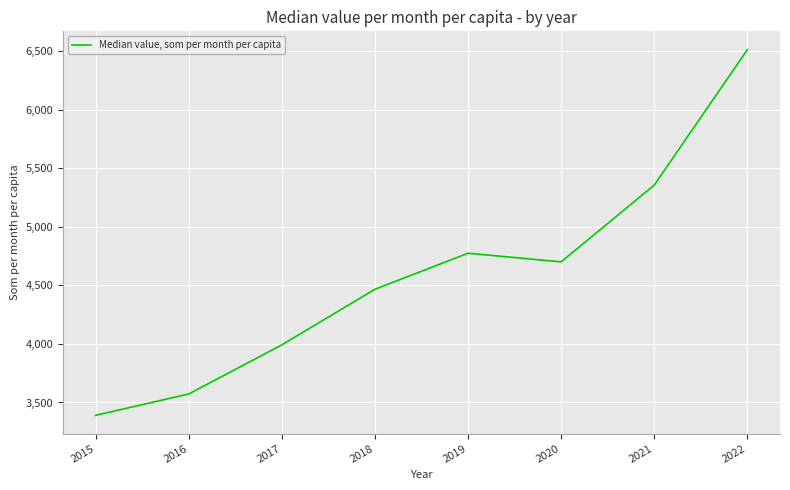

List the labels in order of value, largest first.

2022, 2021, 2019, 2020, 2018, 2017, 2016, 2015